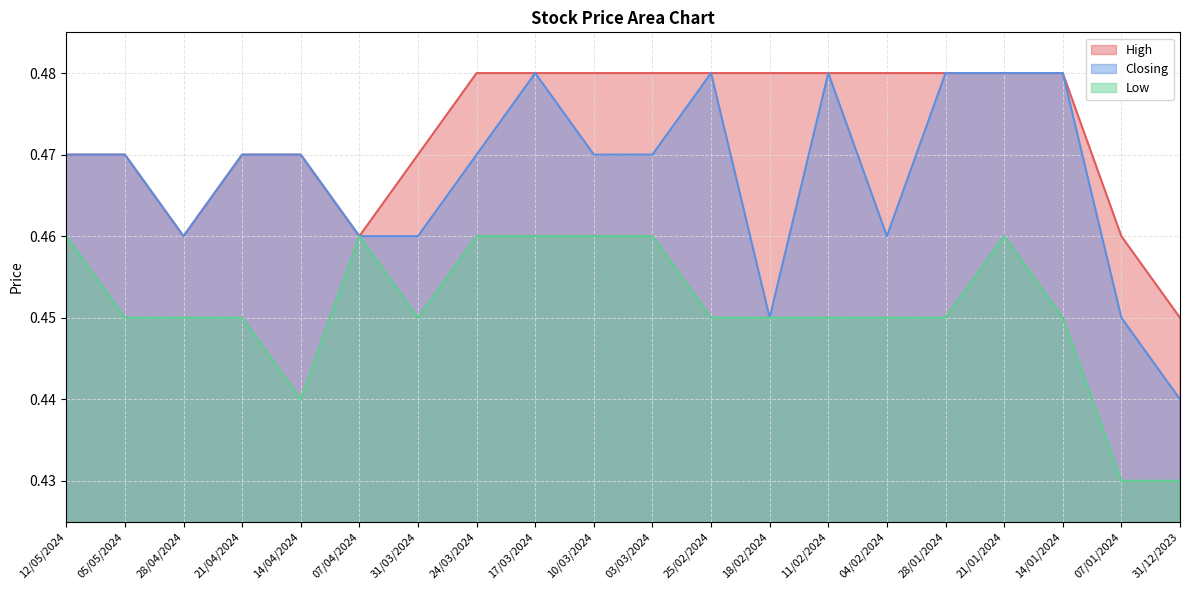

Reading left to right, what are all the values shown in this chart?

High: 12/05/2024=0.5	05/05/2024=0.5	28/04/2024=0.5	21/04/2024=0.5	14/04/2024=0.5	07/04/2024=0.5	31/03/2024=0.5	24/03/2024=0.5	17/03/2024=0.5	10/03/2024=0.5	03/03/2024=0.5	25/02/2024=0.5	18/02/2024=0.5	11/02/2024=0.5	04/02/2024=0.5	28/01/2024=0.5	21/01/2024=0.5	14/01/2024=0.5	07/01/2024=0.5	31/12/2023=0.5
Closing: 12/05/2024=0.5	05/05/2024=0.5	28/04/2024=0.5	21/04/2024=0.5	14/04/2024=0.5	07/04/2024=0.5	31/03/2024=0.5	24/03/2024=0.5	17/03/2024=0.5	10/03/2024=0.5	03/03/2024=0.5	25/02/2024=0.5	18/02/2024=0.5	11/02/2024=0.5	04/02/2024=0.5	28/01/2024=0.5	21/01/2024=0.5	14/01/2024=0.5	07/01/2024=0.5	31/12/2023=0.4
Low: 12/05/2024=0.5	05/05/2024=0.5	28/04/2024=0.5	21/04/2024=0.5	14/04/2024=0.4	07/04/2024=0.5	31/03/2024=0.5	24/03/2024=0.5	17/03/2024=0.5	10/03/2024=0.5	03/03/2024=0.5	25/02/2024=0.5	18/02/2024=0.5	11/02/2024=0.5	04/02/2024=0.5	28/01/2024=0.5	21/01/2024=0.5	14/01/2024=0.5	07/01/2024=0.4	31/12/2023=0.4